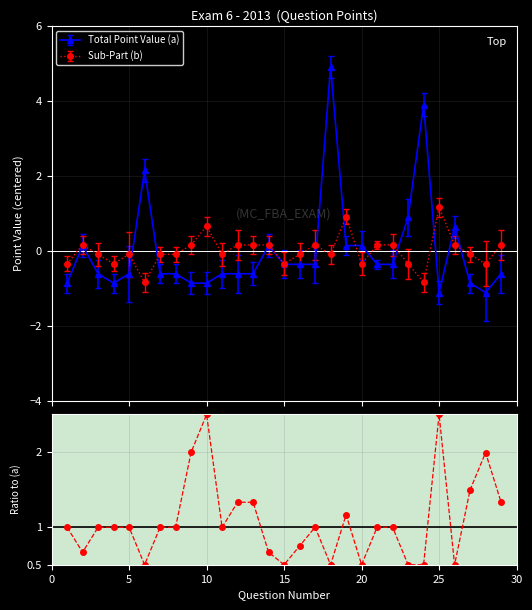

What is the difference between the maximum and minimum values?

2.0